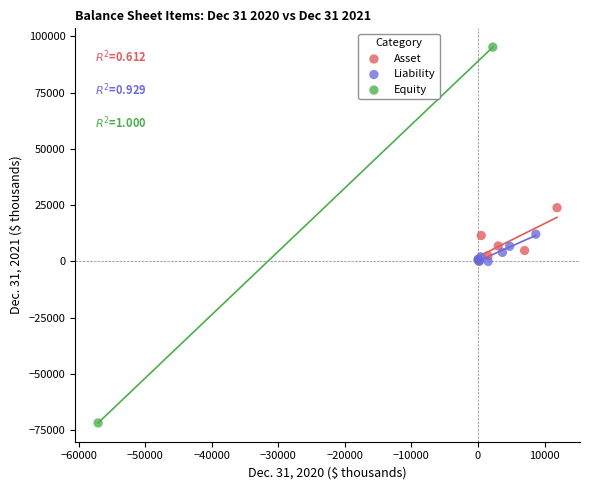

What are all the series names shown in the legend?

Asset, Liability, Equity